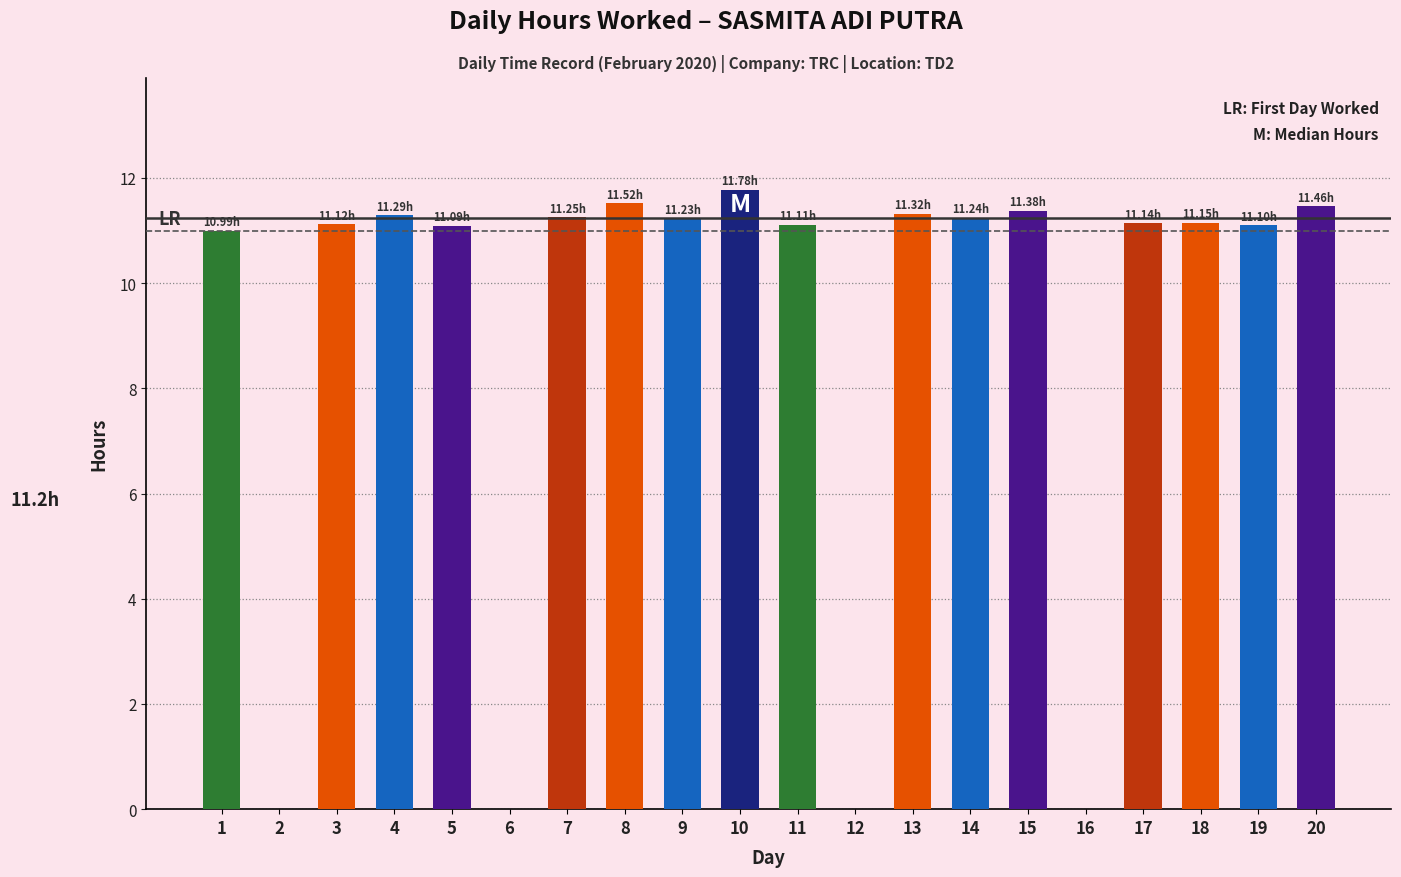

What is the average value?

9.0